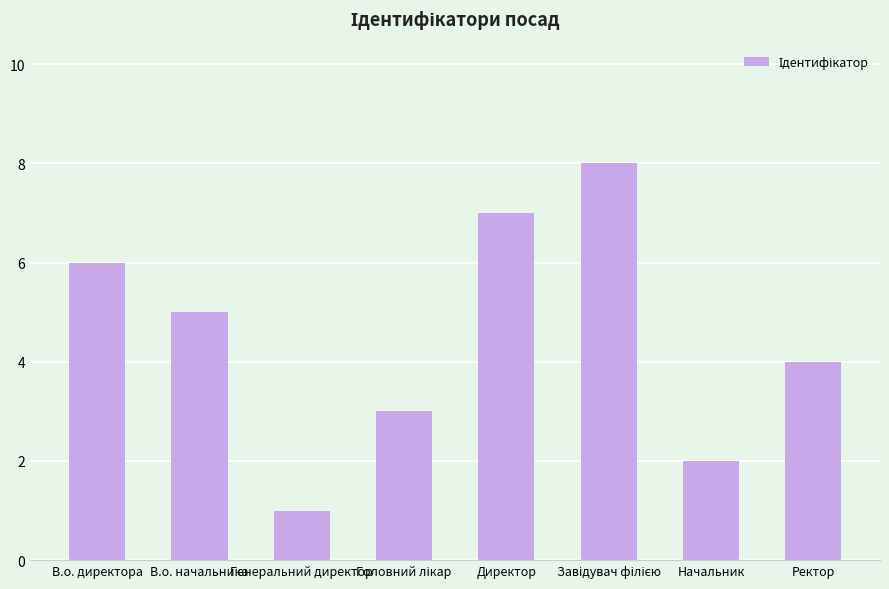

What is the ratio of the value at В.о. директора to the value at Начальник?

3.0